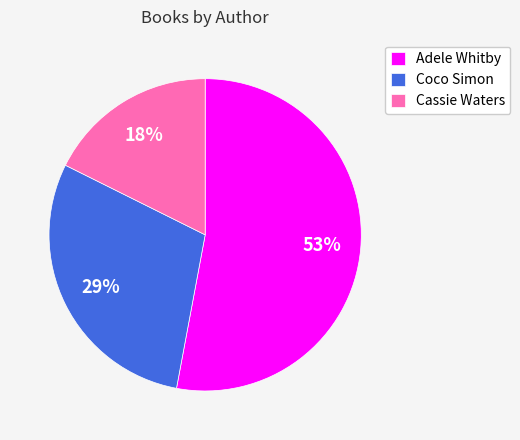

Between Coco Simon and Adele Whitby, which is larger?

Adele Whitby